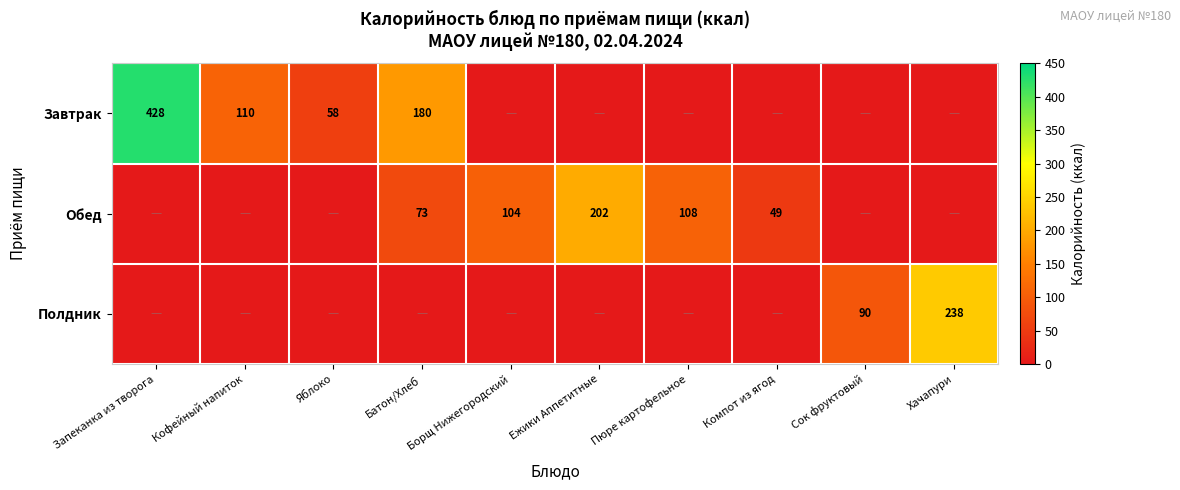

The value of Обед at Компот из ягод is 49. True or false?

True